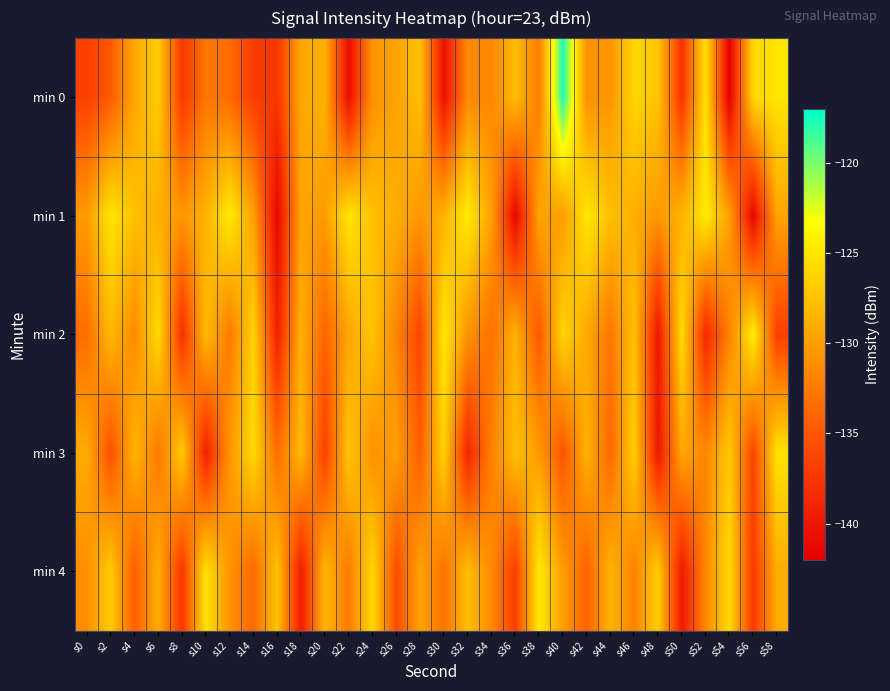

What is the greatest value displayed?

-117.6